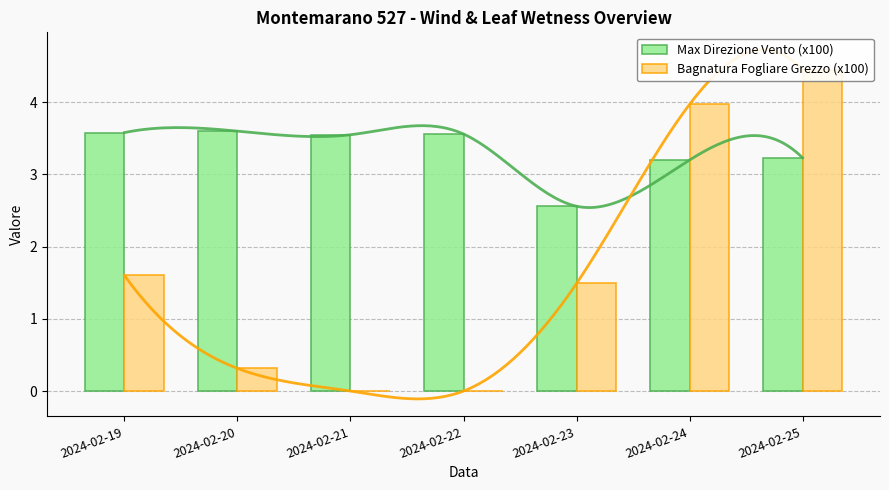

Which series changed the most between 2024-02-23 and 2024-02-25?

Bagnatura Fogliare Grezzo (x100)